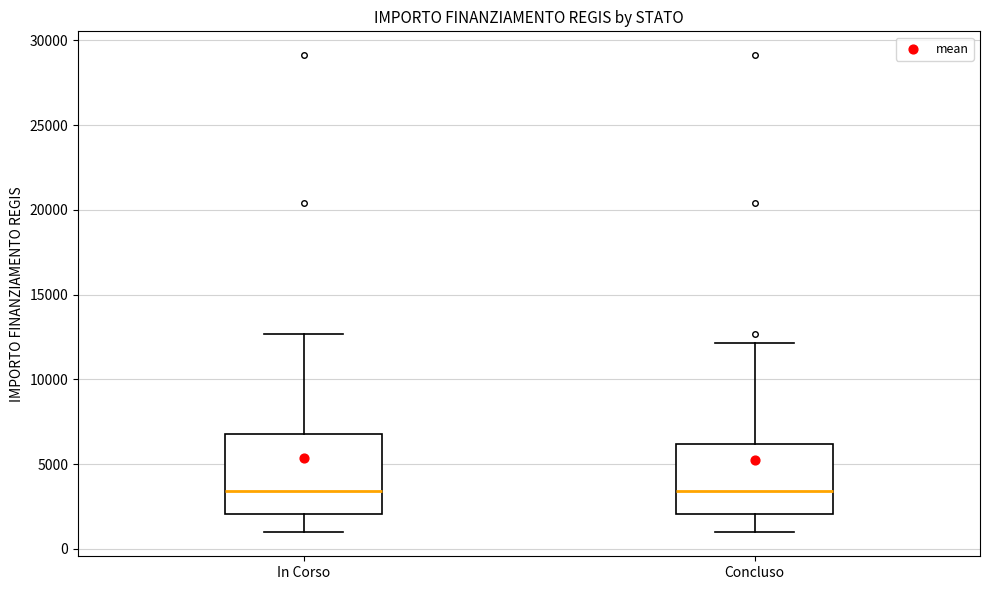

Reading left to right, read every box against the y-axis: the position of its median line, the range the box covers, and the ends of its whiskers. The values are not printed on the chart, so give them approximately, as read against the axis.

In Corso: median 3500, box 2000 to 7000, whiskers 1000 to 12500
Concluso: median 3500, box 2000 to 6000, whiskers 1000 to 12000